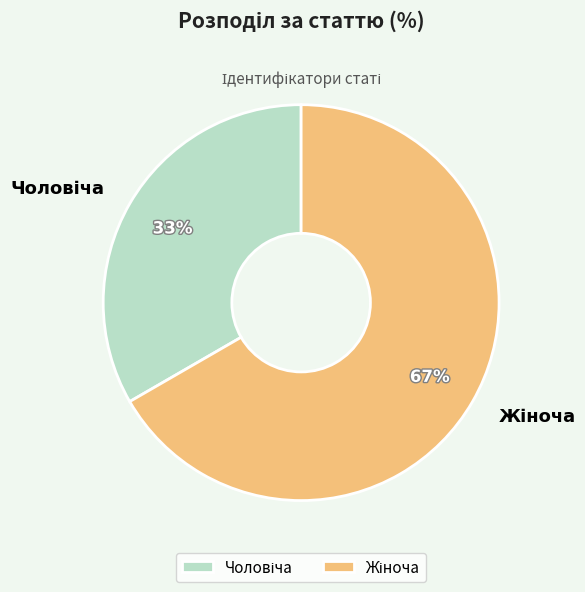

The Жіноча slice represents 53% of the pie. True or false?

False